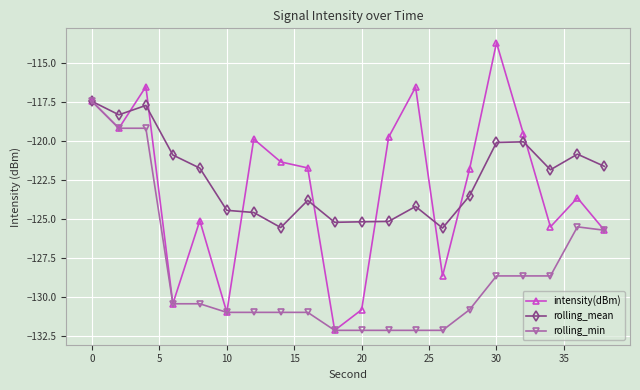

What is the difference between the maximum and minimum values in the rolling_mean series?

8.1